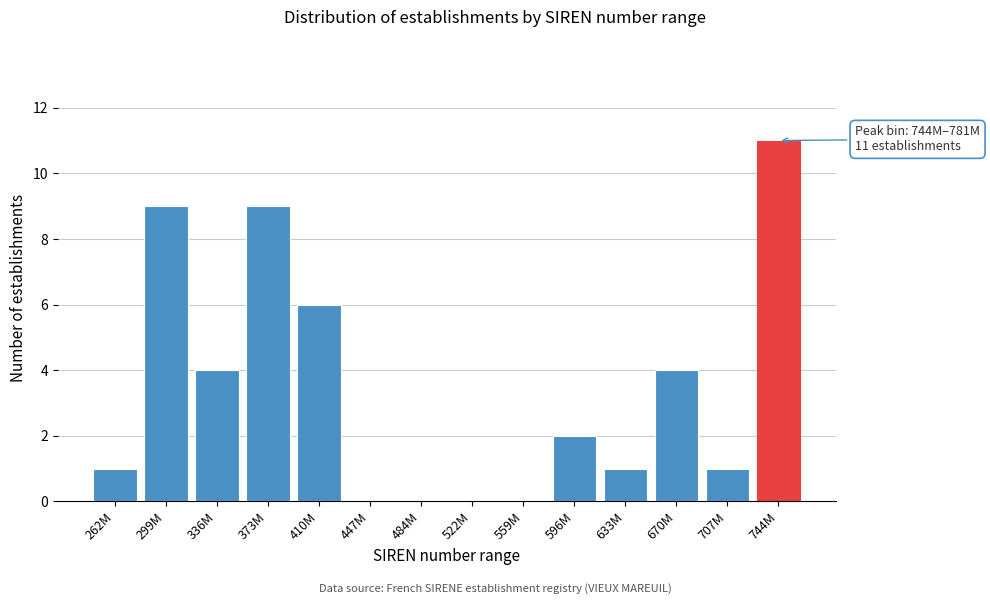

Reading right to left, what are all the values shown in this chart?

744M=11	707M=1	670M=4	633M=1	596M=2	559M=0	522M=0	484M=0	447M=0	410M=6	373M=9	336M=4	299M=9	262M=1